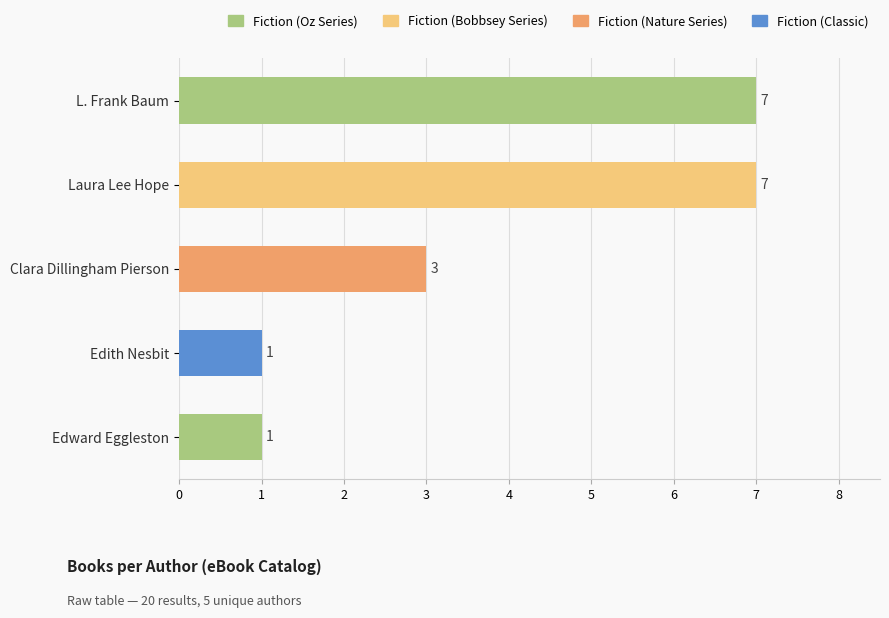

Reading top to bottom, list all the values displayed in this chart.

7	7	3	1	1